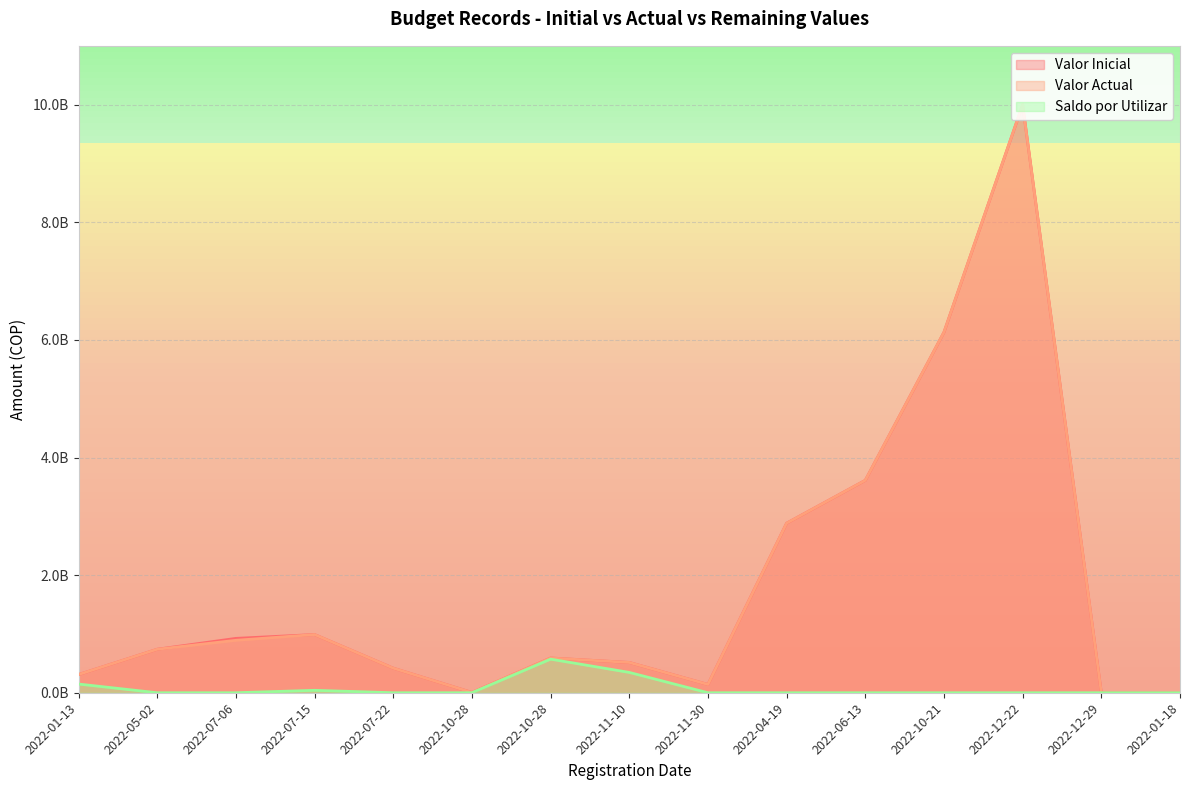

What is the maximum value shown in the chart?

10000000000.0